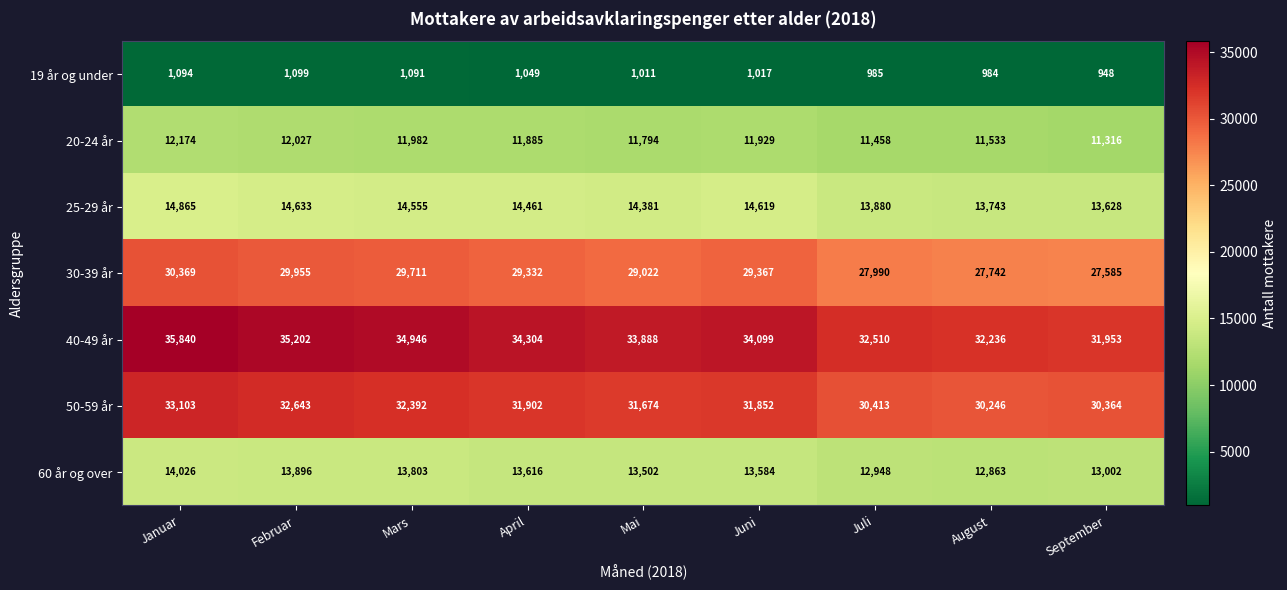

What is the spread (max minus min) of values at Mai?

32877